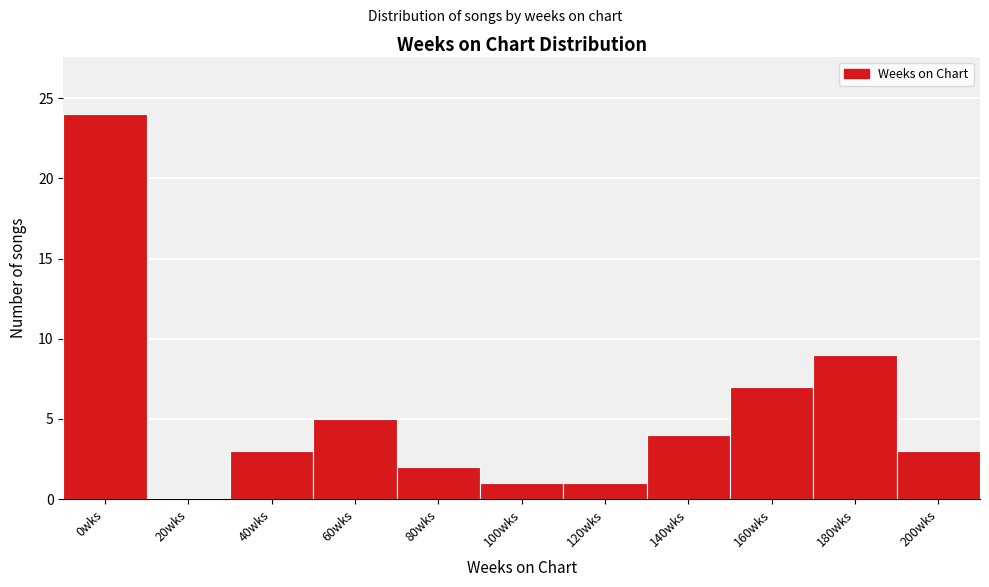

Reading right to left, list all the values displayed in this chart.

200wks=3	180wks=9	160wks=7	140wks=4	120wks=1	100wks=1	80wks=2	60wks=5	40wks=3	20wks=0	0wks=24